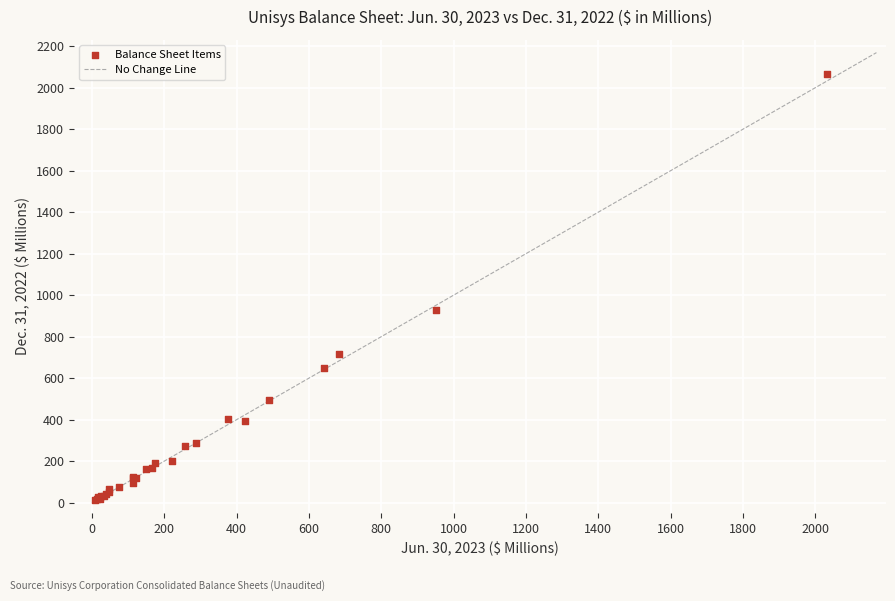

What Y value in the scatter plot is closest to 1038?

930.4